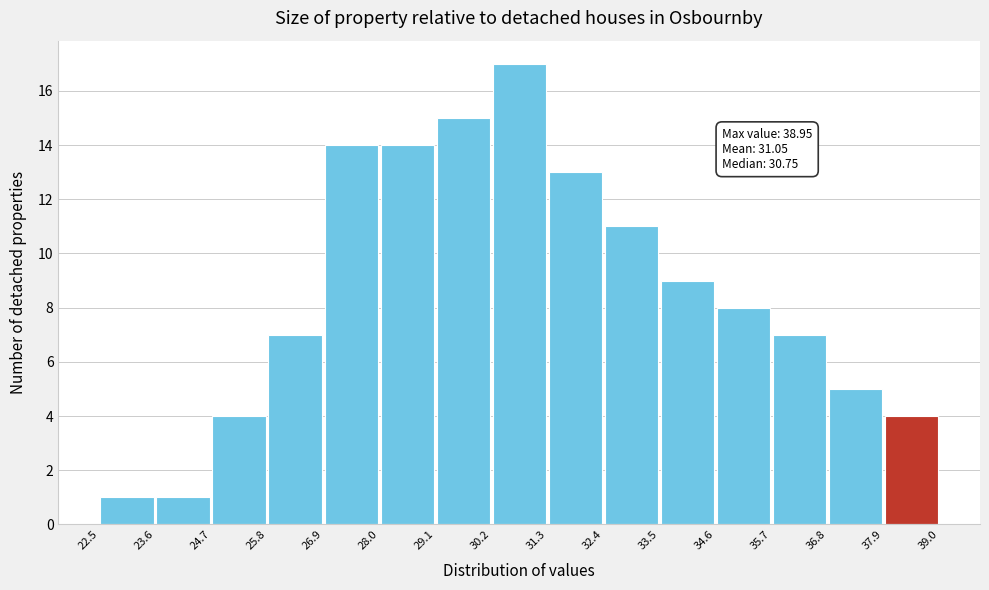

Which range on the x-axis has the tallest bar?

30.2 to 31.3